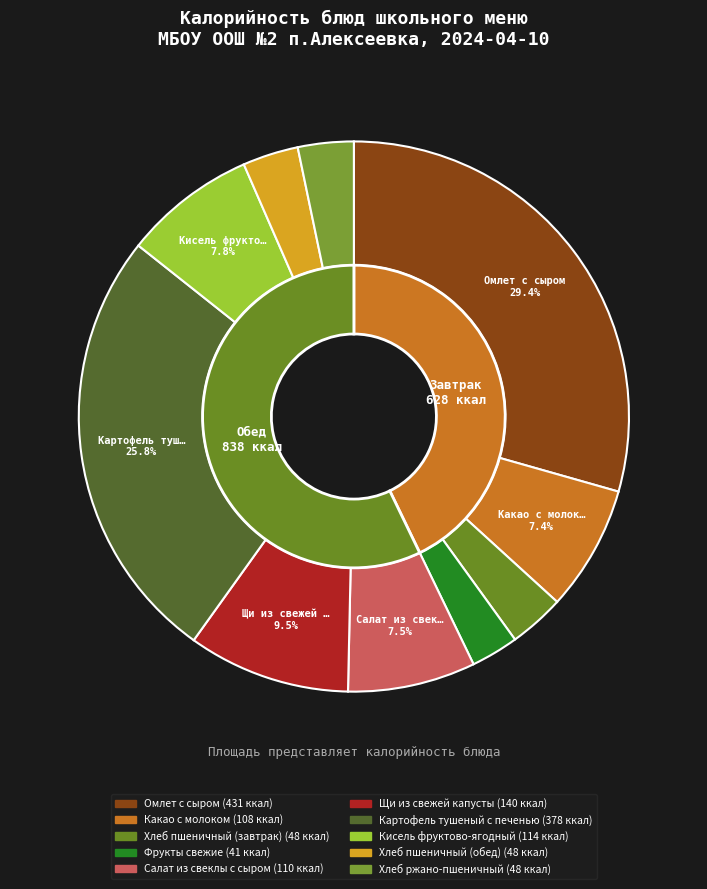

Does Хлеб пшеничный (обед) account for over 50% of the chart?

No